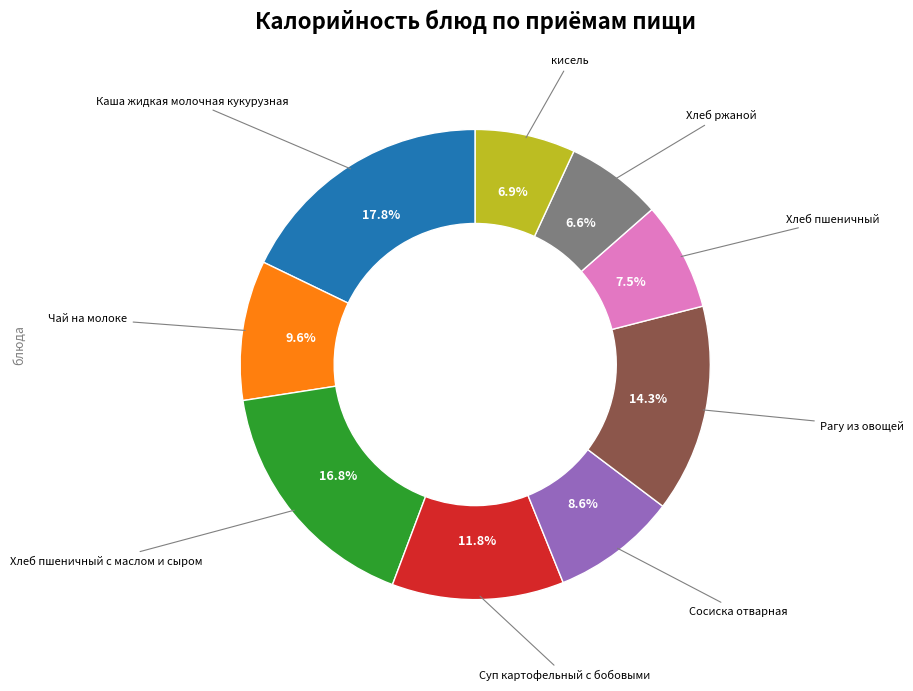

Is there any slice that represents more than half of the pie?

No